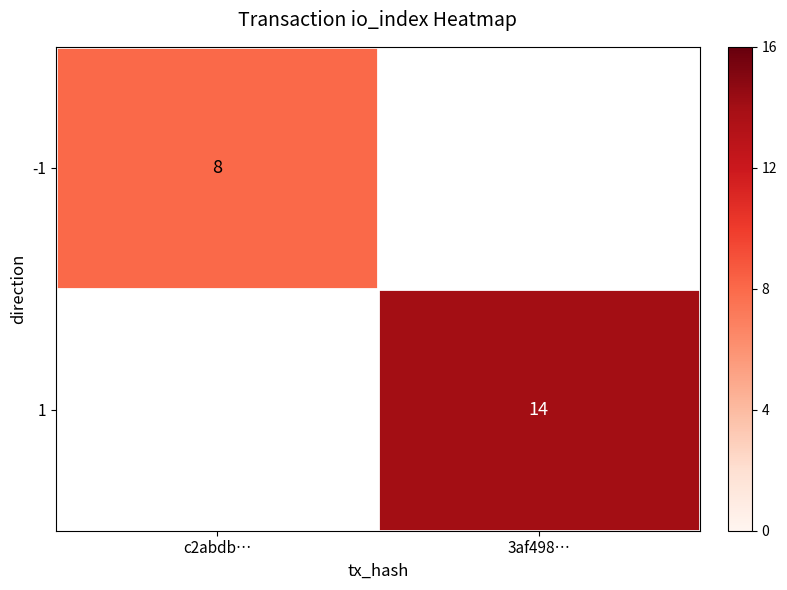

True or false: -1 has a value of 8 at c2abdb….

True